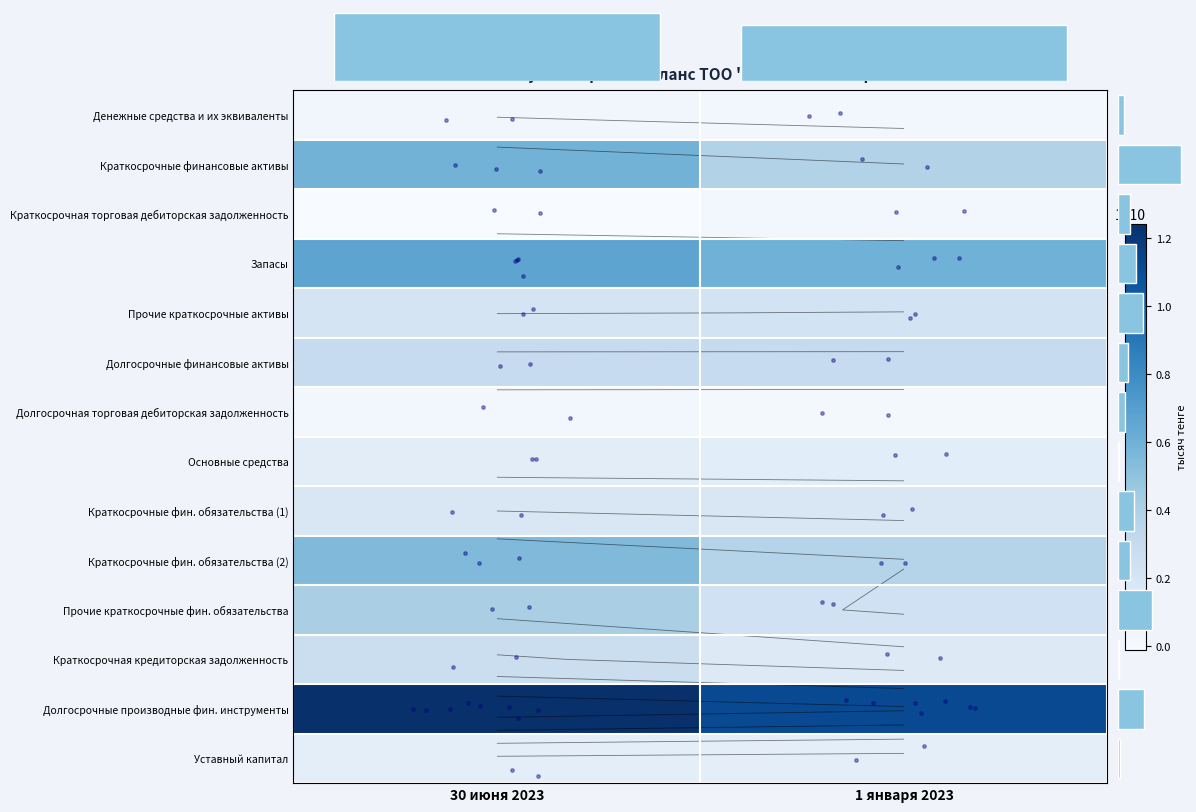

Read the Краткосрочные фин. обязательства (1) value at 30 июня 2023.

1797323000.0